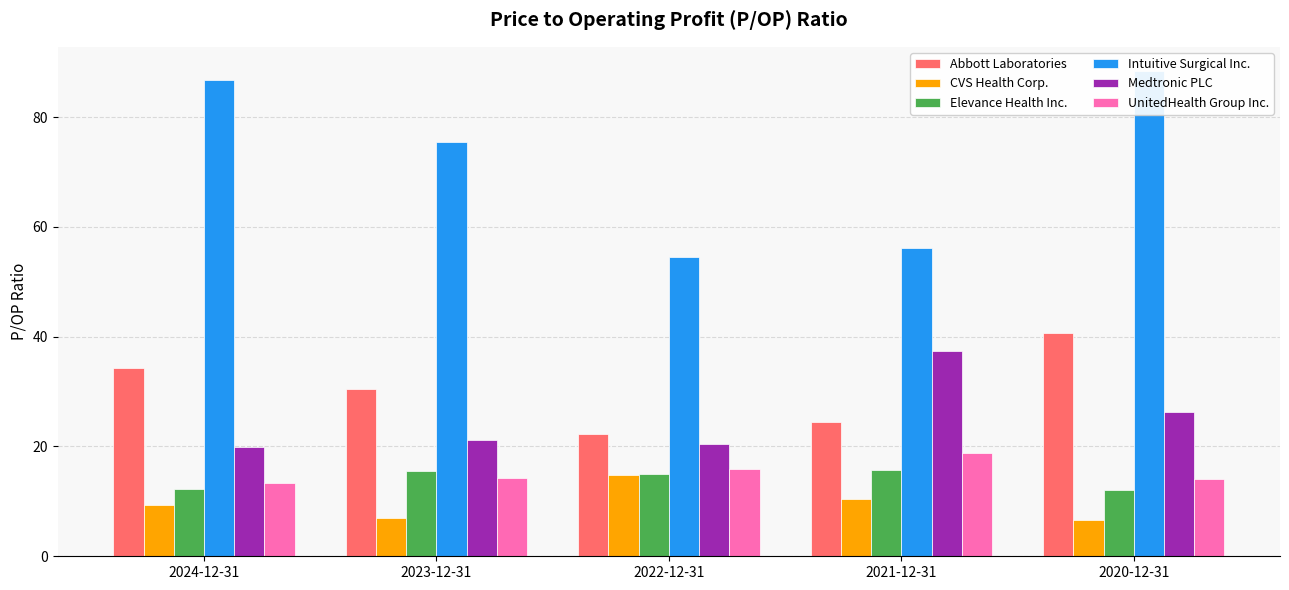

What is the difference between the second highest and second lowest values in the Abbott Laboratories series?

9.8